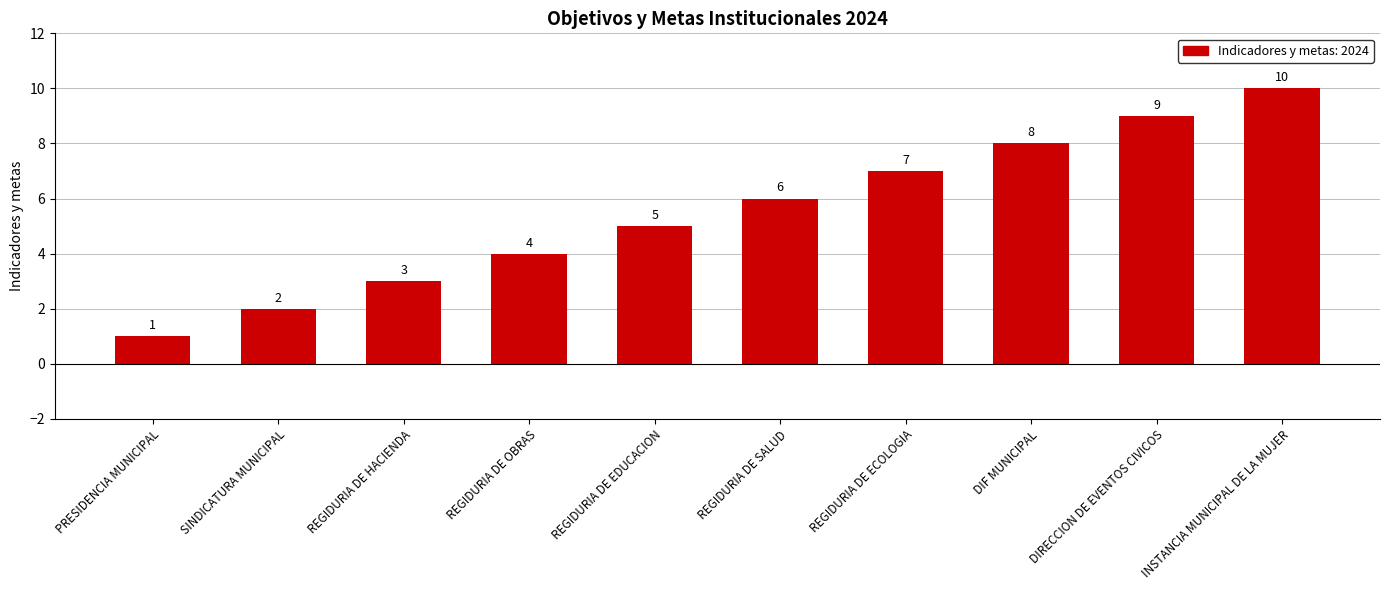

Reading left to right, transcribe all the data shown in this chart.

1	2	3	4	5	6	7	8	9	10